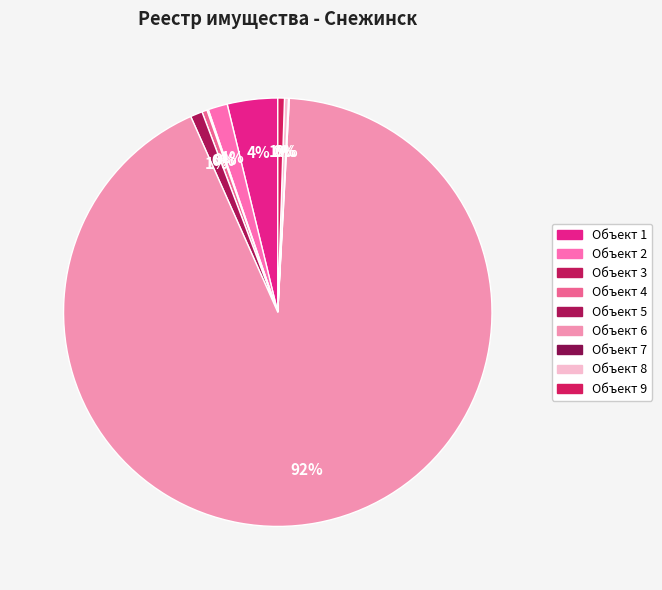

Rank the categories by value from highest to lowest.

6, 1, 2, 5, 9, 4, 8, 3, 7